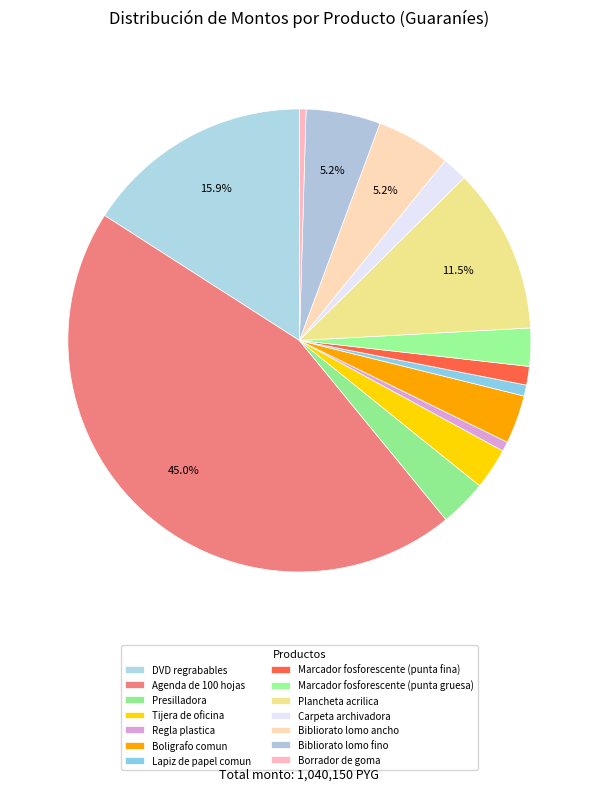

True or false: Lapiz de papel comun accounts for 1% of the total.

True